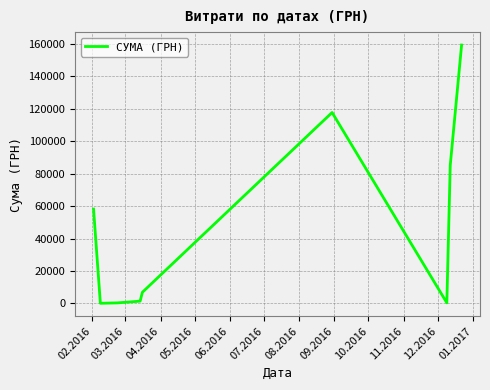

What is the difference between the maximum and minimum values?

158959.7